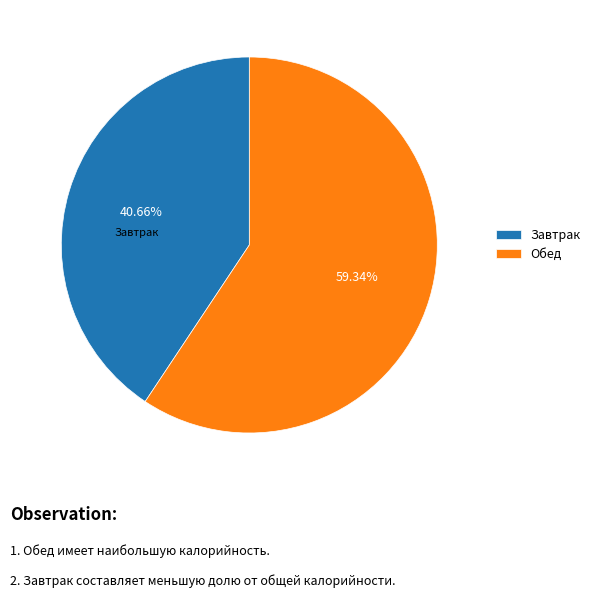

Rank the categories by value from lowest to highest.

Завтрак, Обед